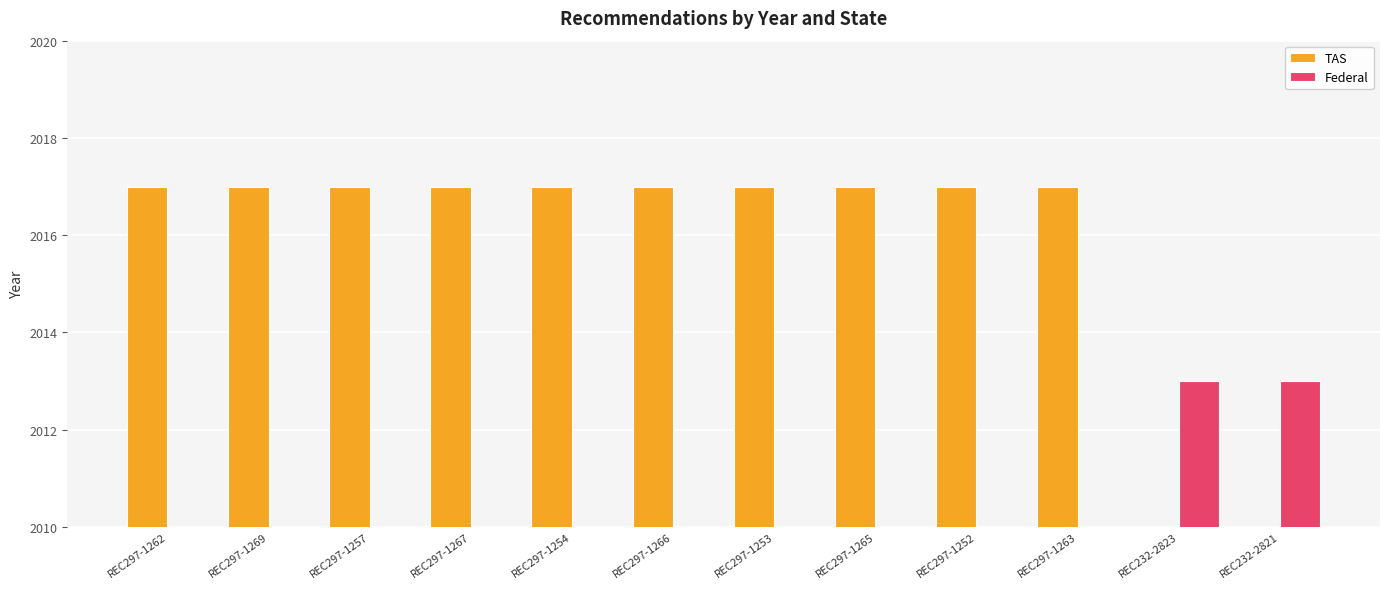

The value of Federal at REC297-1254 is 0. True or false?

True